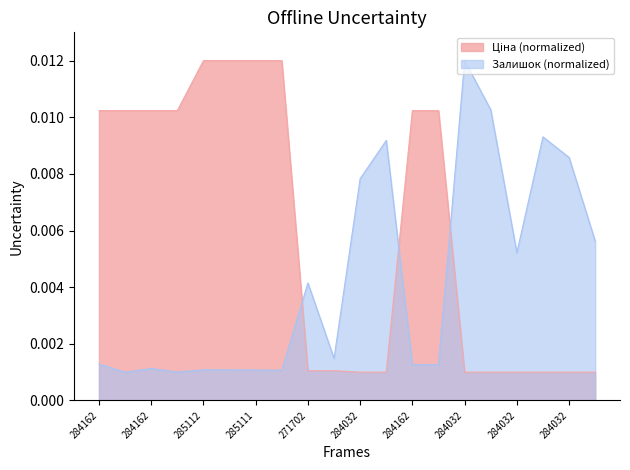

Count the number of categories in the chart.

20